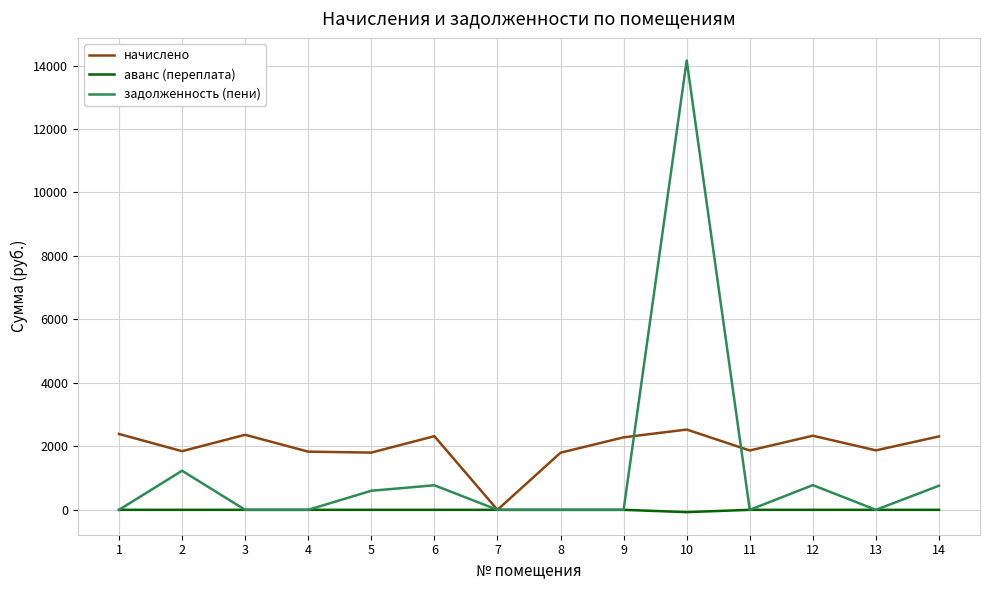

The value of задолженность (пени) at 4 is 0.0. True or false?

True